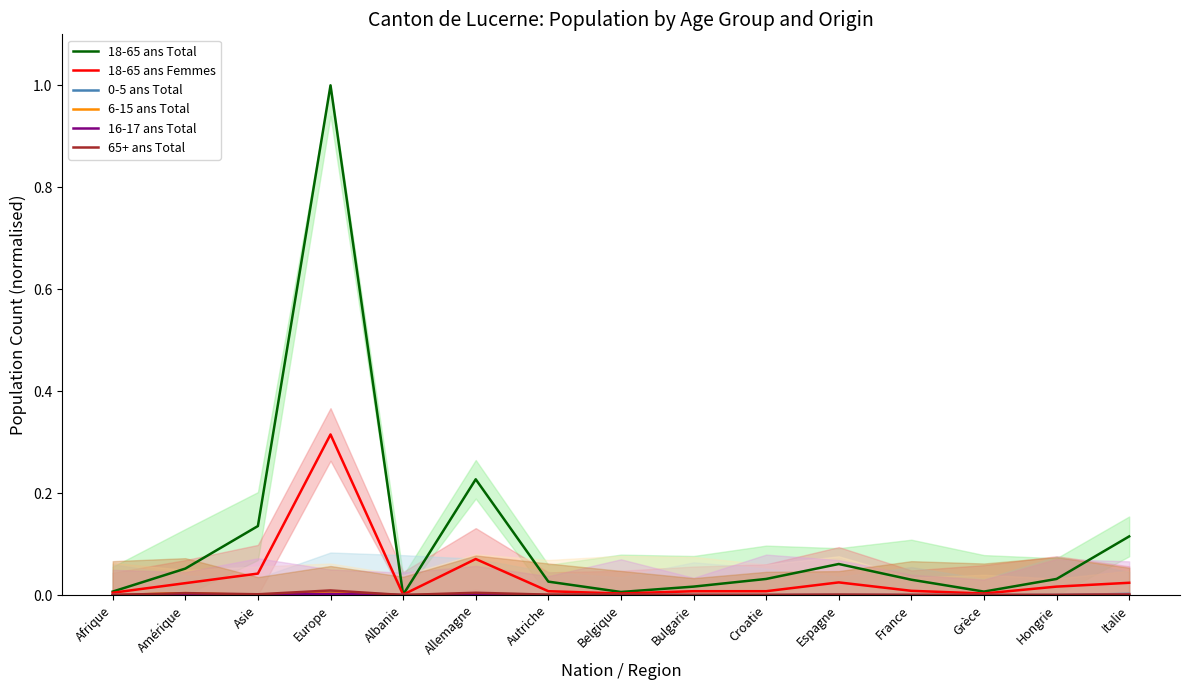

The 0-5 ans Total series shows 0.0 at Croatie. True or false?

True